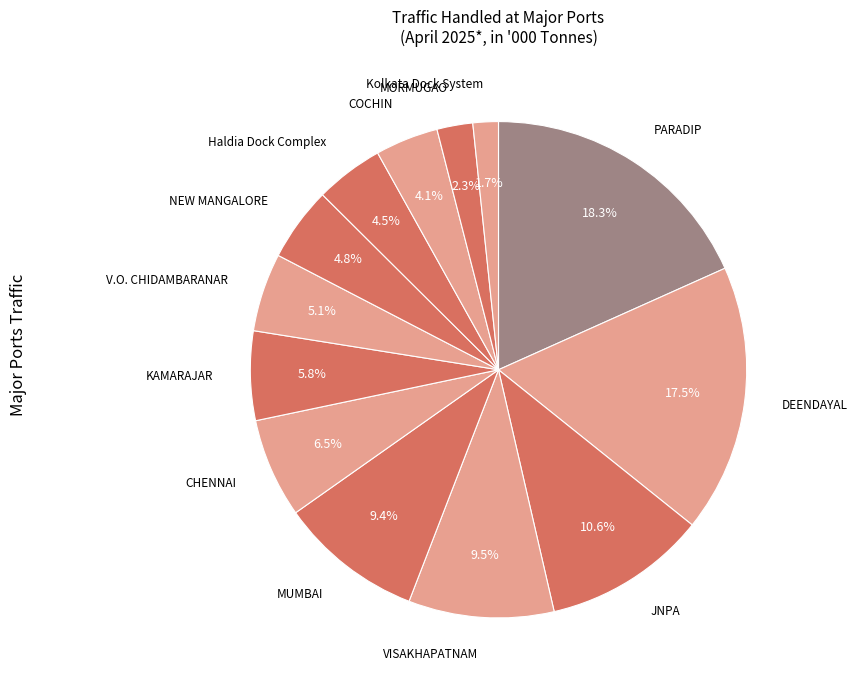

Is there a majority slice in this chart?

No